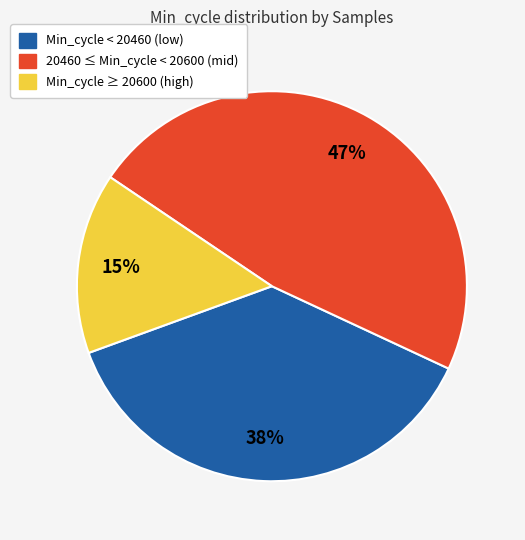

How many slices are in this pie chart?

3